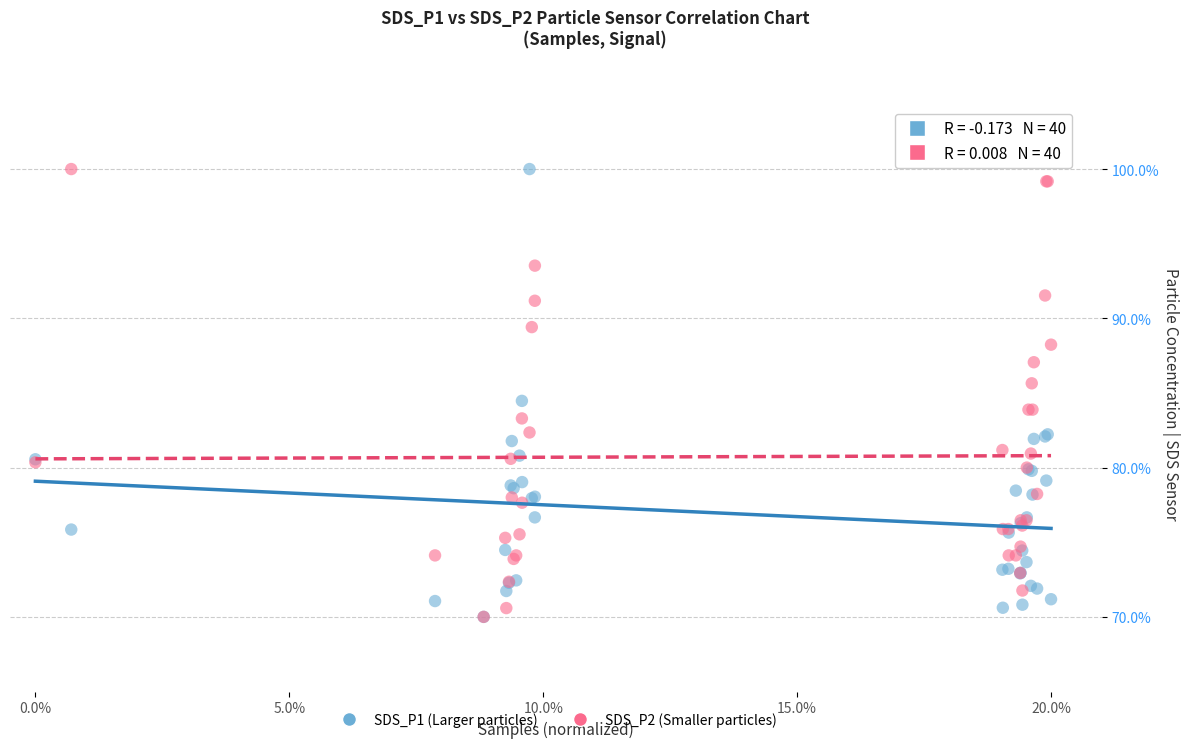

What are all the series names shown in the legend?

SDS_P1 (Larger particles), SDS_P2 (Smaller particles)